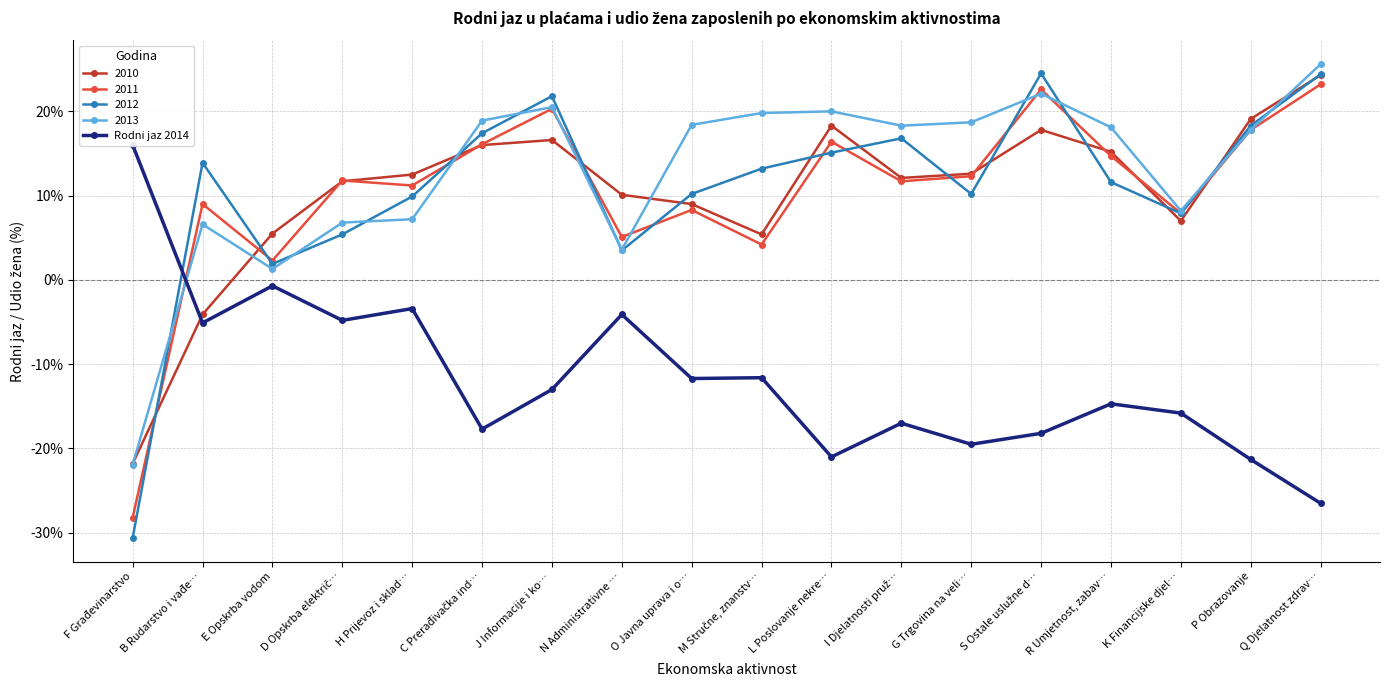

What is the difference between the values at S Ostale uslužne d… and C Prerađivačka ind…?

0.5